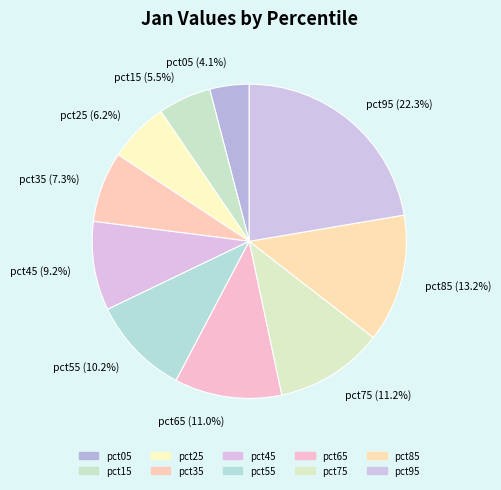

To the nearest percent, what portion does pct35 represent?

7%